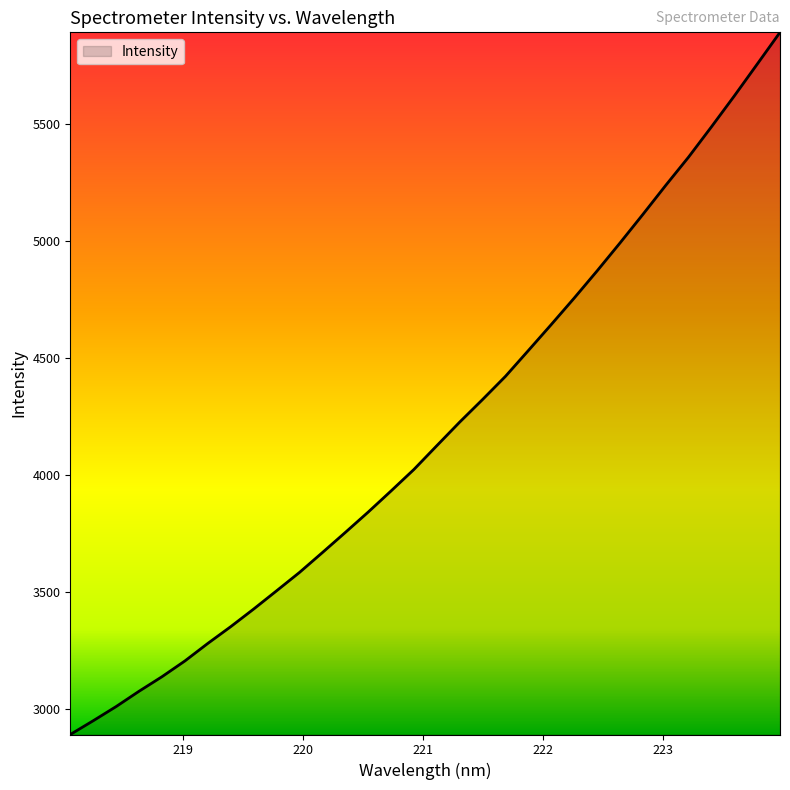

What is the difference between the maximum and minimum values?

3000.4